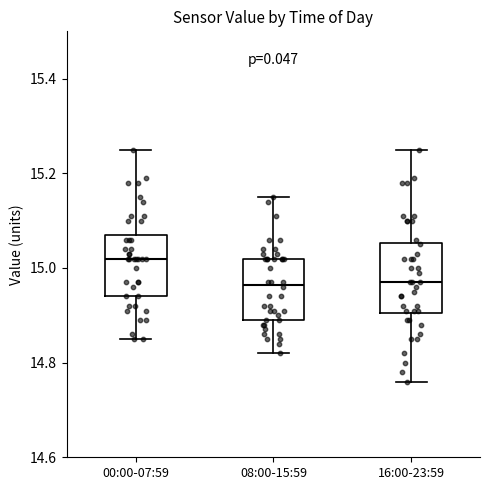

Reading left to right, read every box against the y-axis: the position of its median line, the range the box covers, and the ends of its whiskers. The values are not printed on the chart, so give them approximately, as read against the axis.

00:00-07:59: median 15.02, box 14.94 to 15.08, whiskers 14.86 to 15.26
08:00-15:59: median 14.96, box 14.90 to 15.02, whiskers 14.82 to 15.16
16:00-23:59: median 14.98, box 14.90 to 15.06, whiskers 14.76 to 15.26